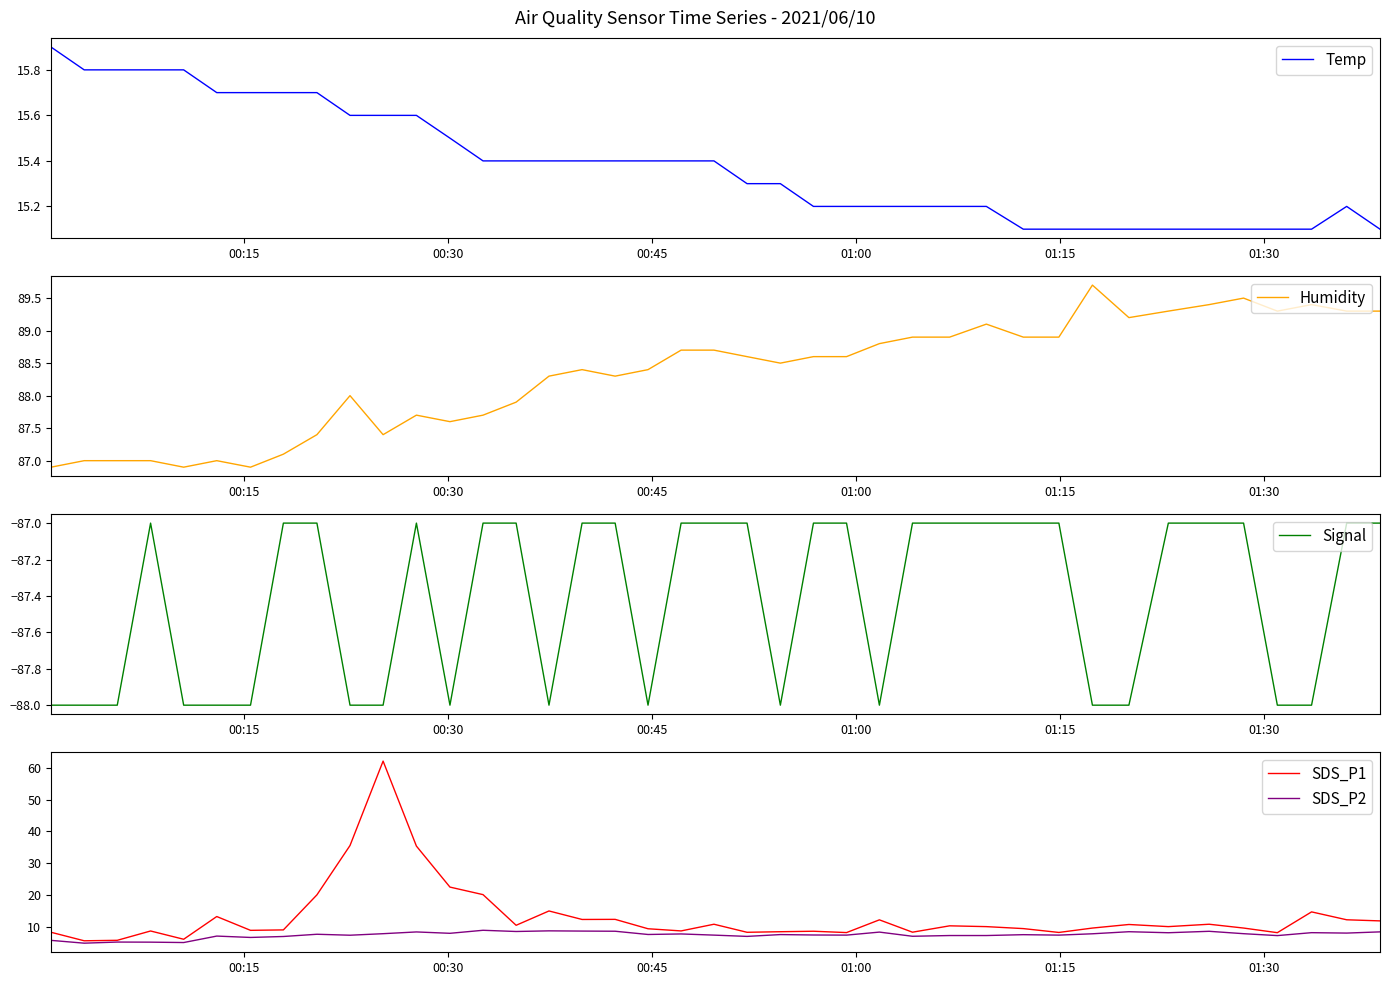

What is the highest value of the Temp series?

15.9